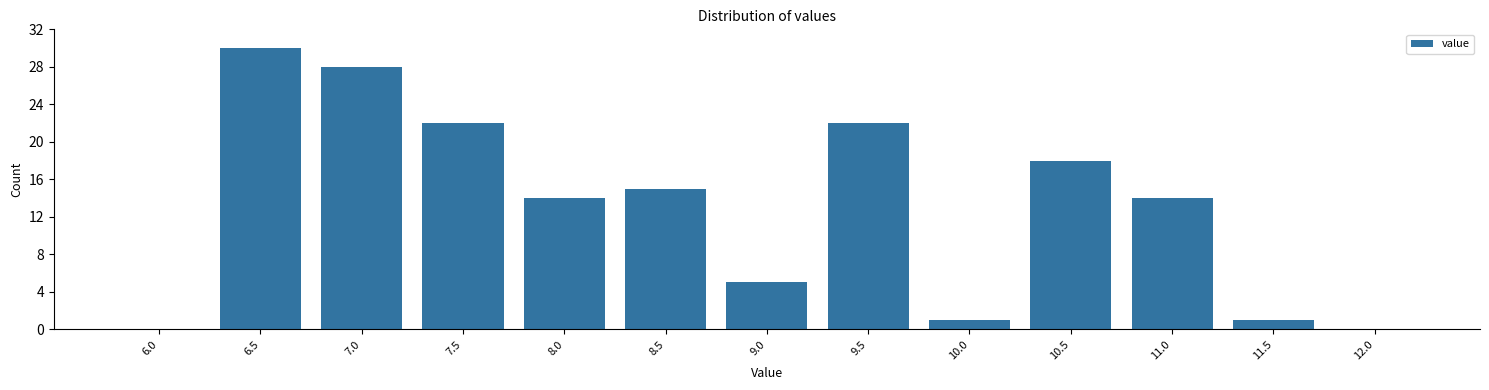

Reading right to left, transcribe all the data shown in this chart.

12.0=0	11.5=1	11.0=14	10.5=18	10.0=1	9.5=22	9.0=5	8.5=15	8.0=14	7.5=22	7.0=28	6.5=30	6.0=0